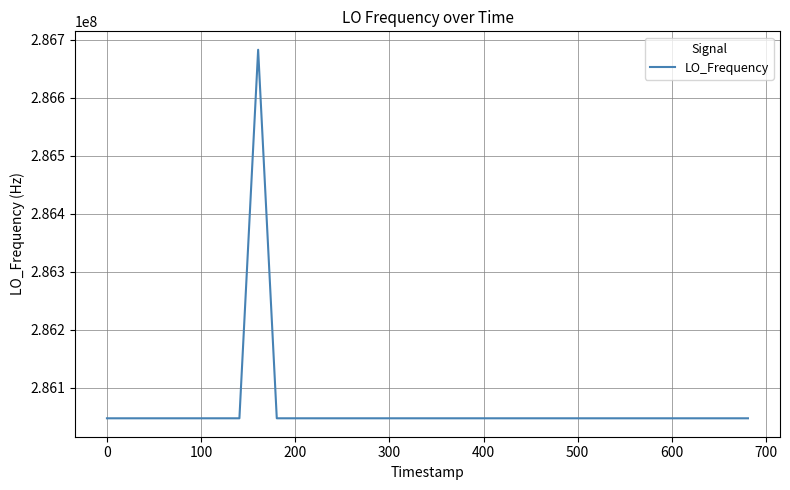

Count the number of categories in the chart.

40